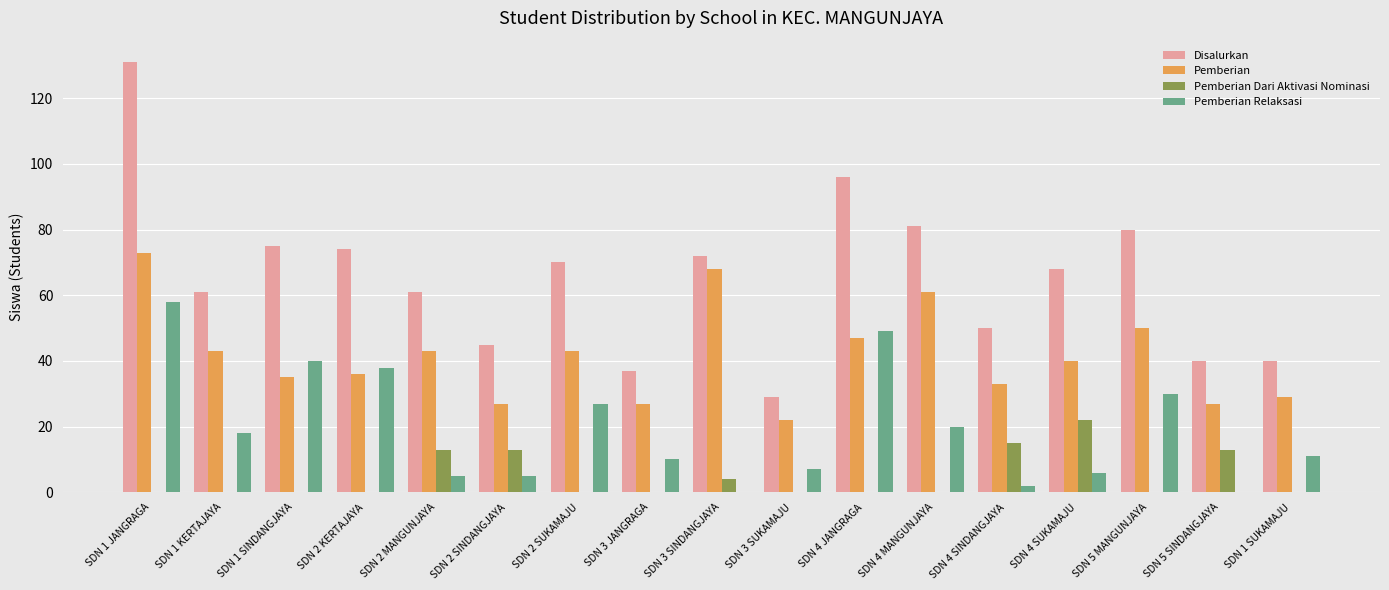

Is it true that Pemberian equals 61 at SDN 4 MANGUNJAYA?

True